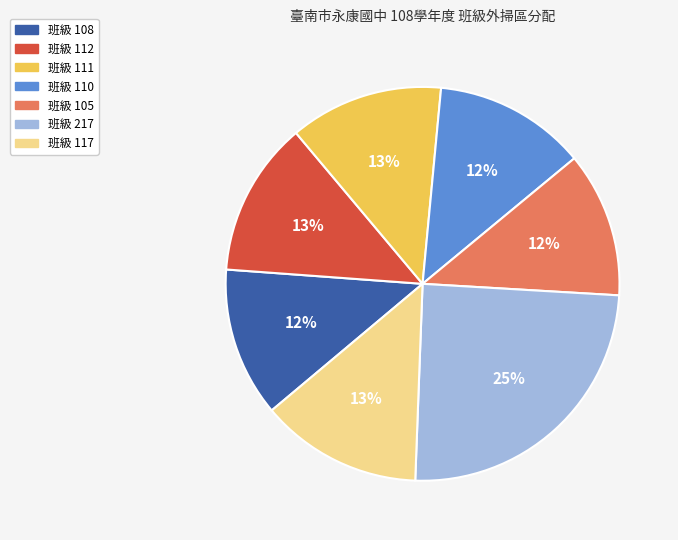

To the nearest percent, what is the average slice percentage?

14%